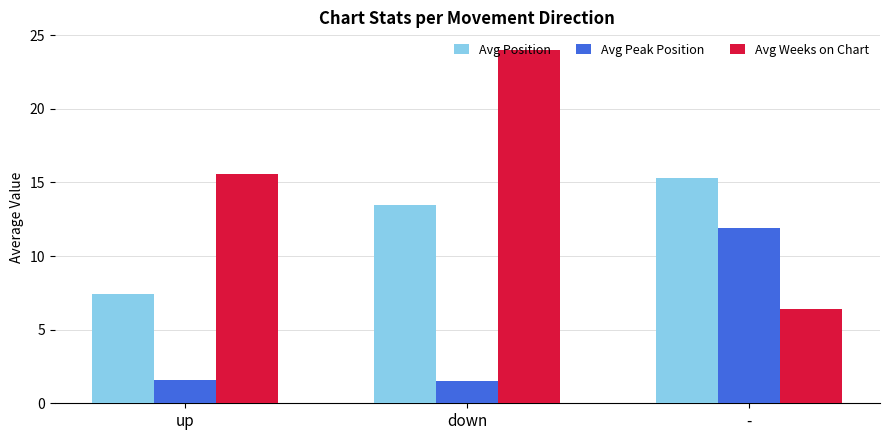

What is the label of the 3rd bar from the left?

-